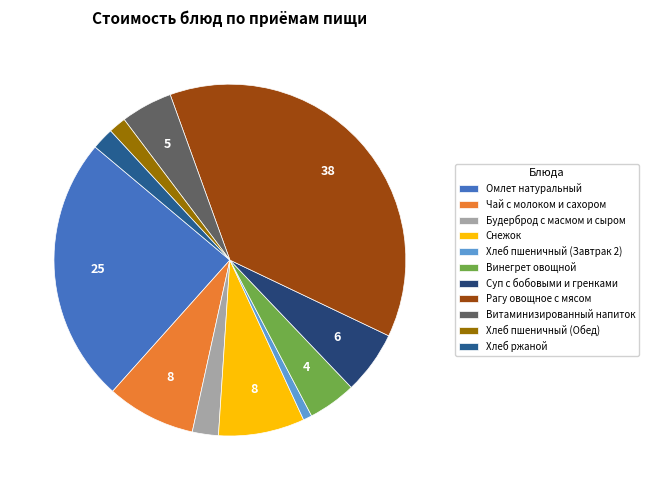

How many segments does this pie chart have?

11